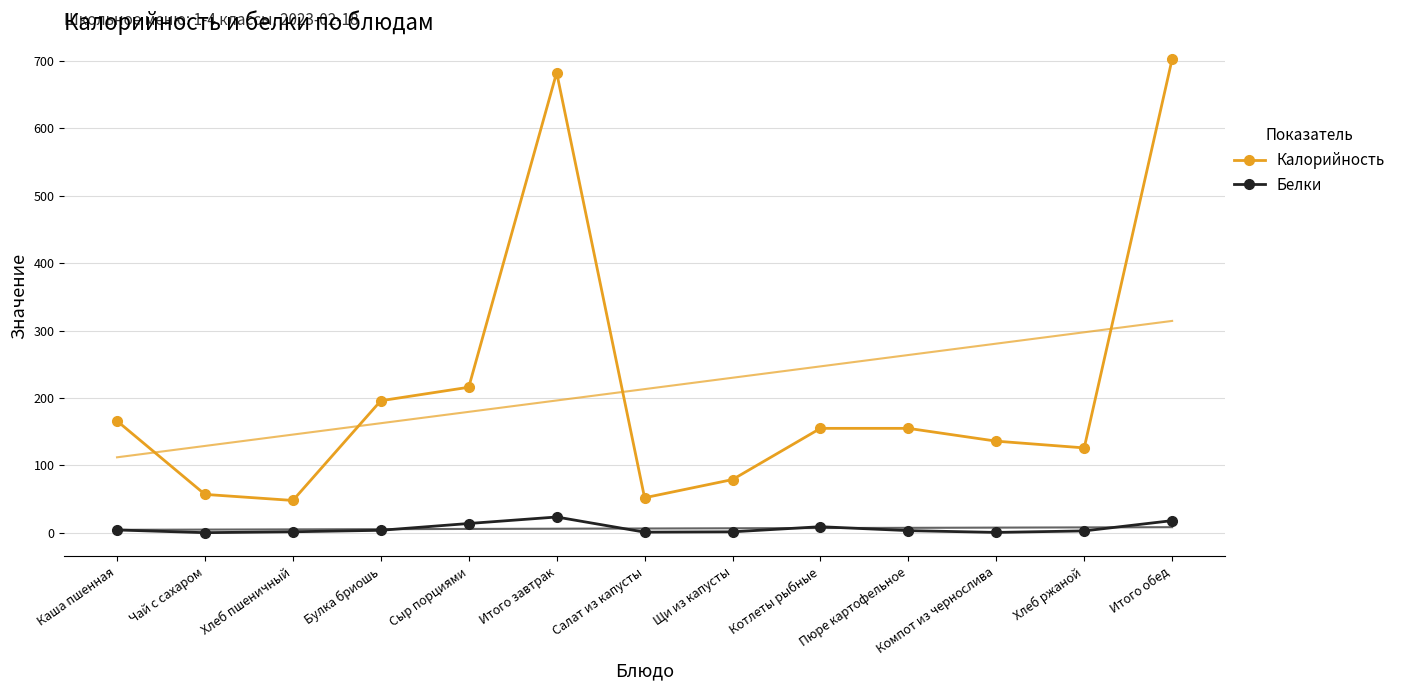

Where is the first local minimum for Белки?

Чай с сахаром